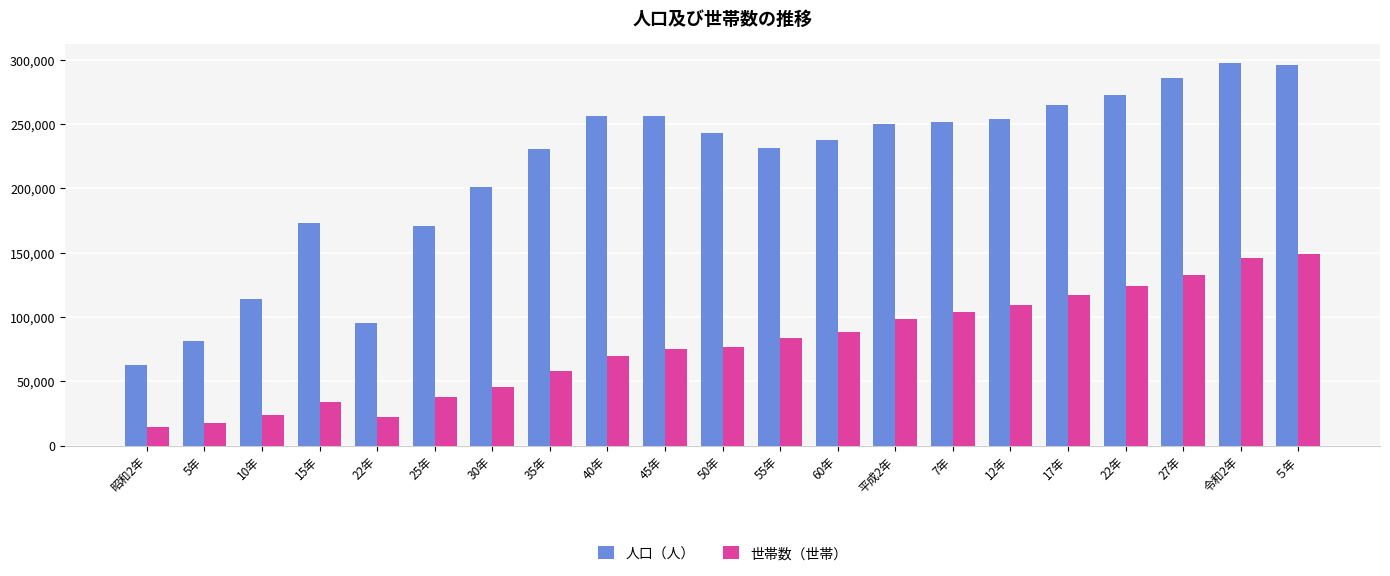

How many bars are there in each group?

2